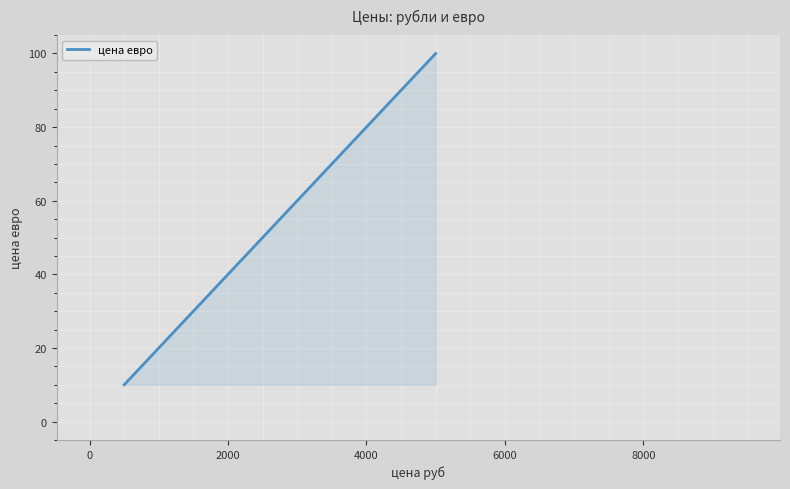

What is the greatest value displayed?

100